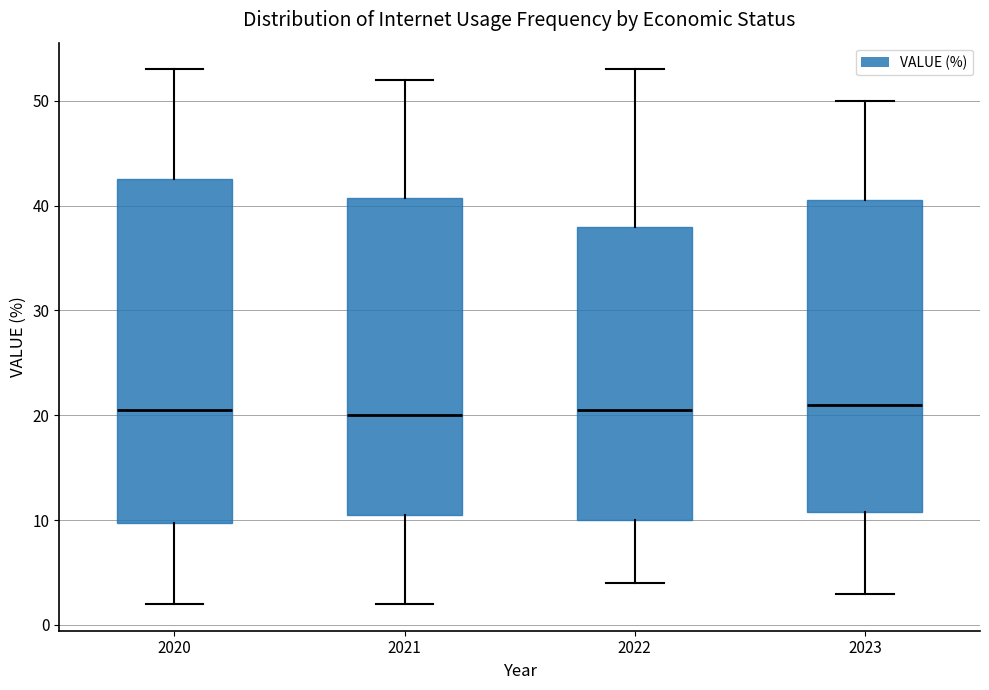

Where is the lower edge of the box at x = 2020 on the y-axis? The values are not printed on the chart, so give them approximately, as read against the axis.

10